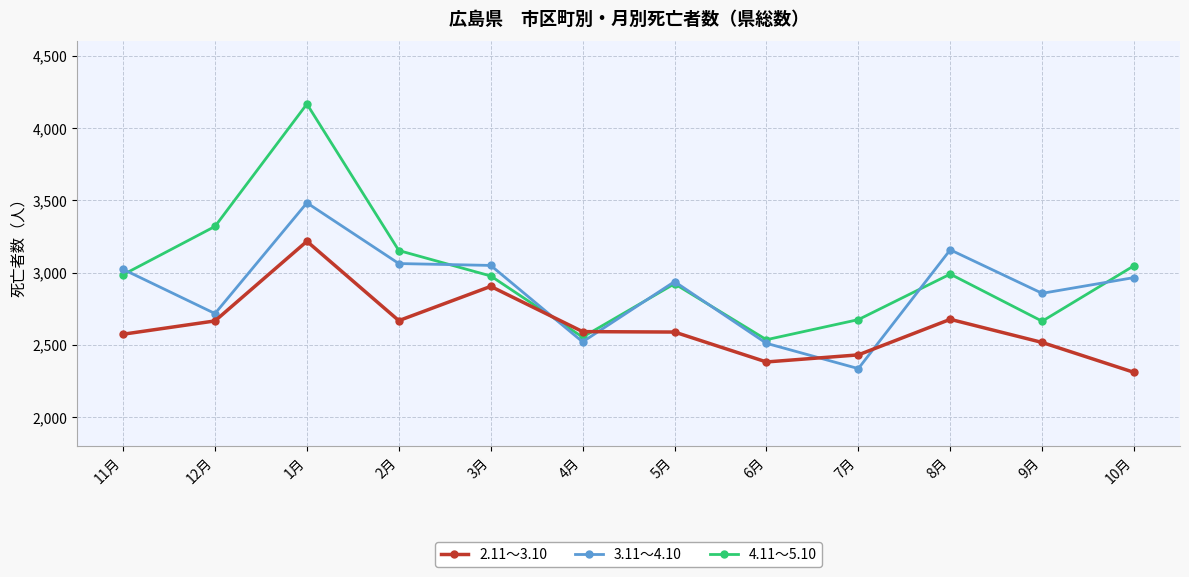

Rank the series by their maximum value, from highest to lowest.

4.11～5.10, 3.11～4.10, 2.11～3.10